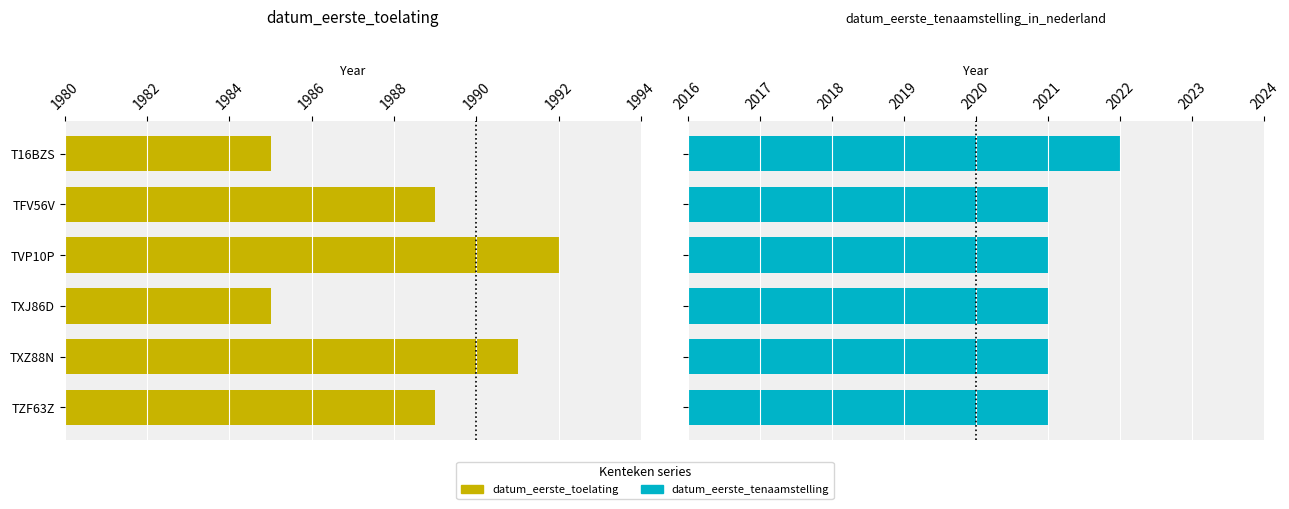

Between TZF63Z and TVP10P, which is larger?

TVP10P